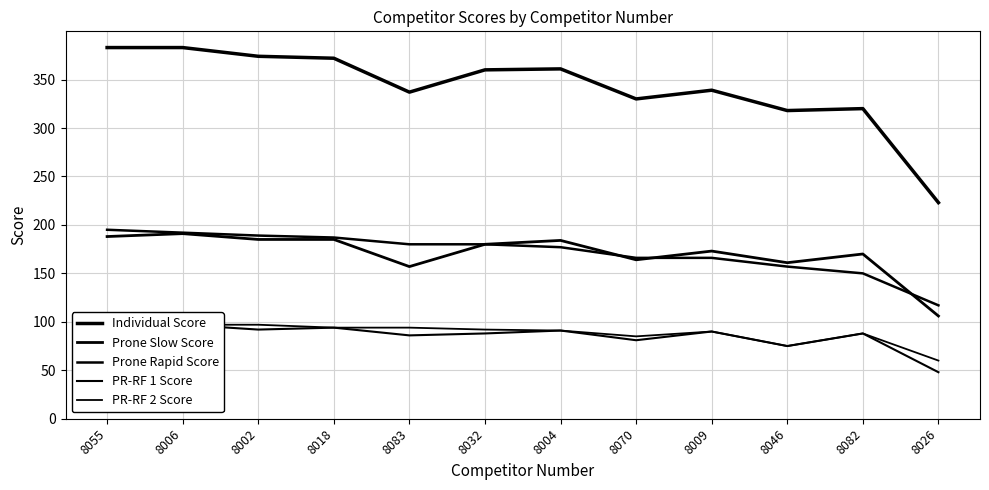

What are all the series names shown in the legend?

Individual Score, Prone Slow Score, Prone Rapid Score, PR-RF 1 Score, PR-RF 2 Score